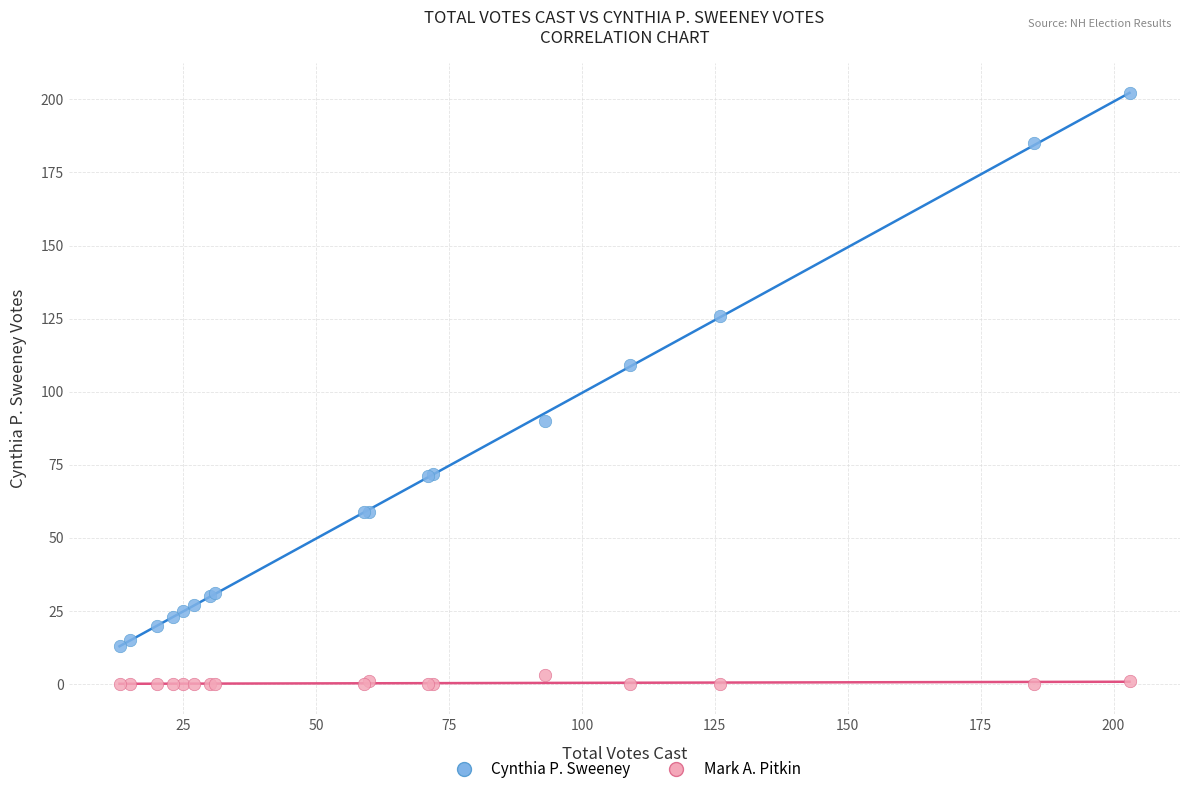

Which series contains the highest Y value?

Cynthia P. Sweeney